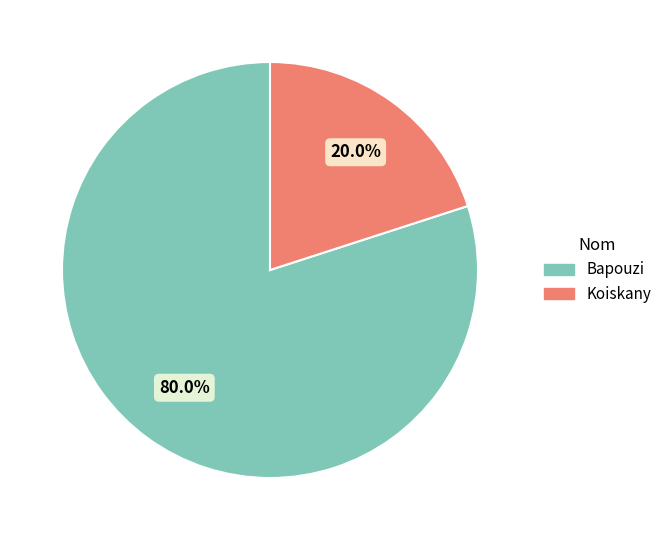

Rank the categories by value from highest to lowest.

Bapouzi, Koiskany